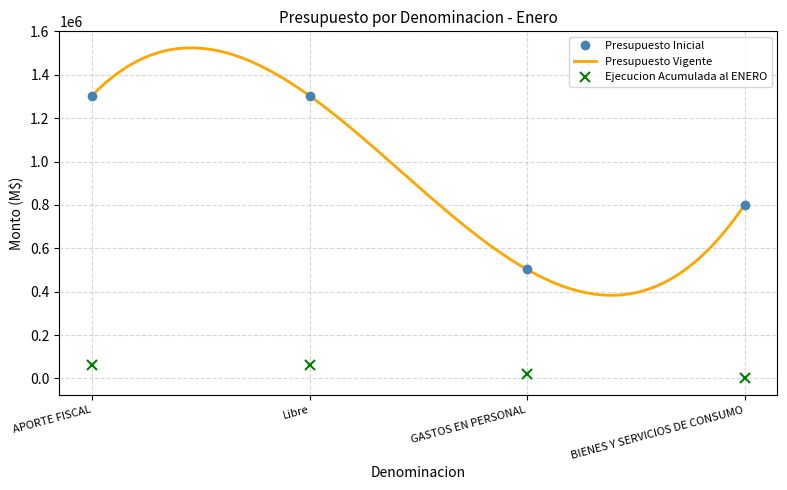

What is the highest value of the Presupuesto Inicial series?

1303466